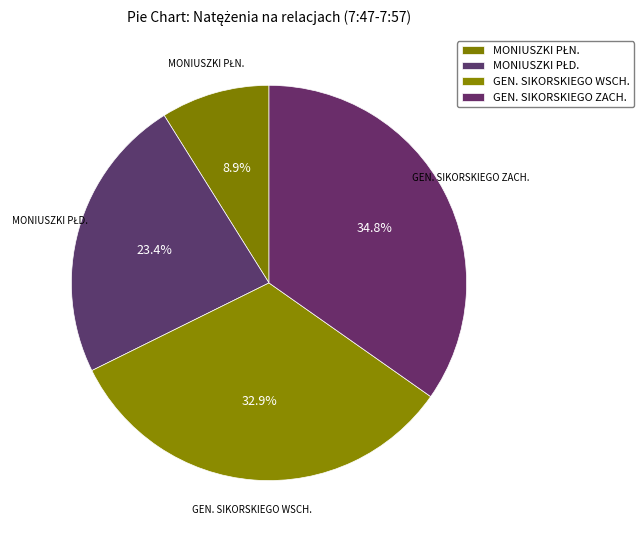

True or false: GEN. SIKORSKIEGO WSCH. accounts for 33% of the total.

True